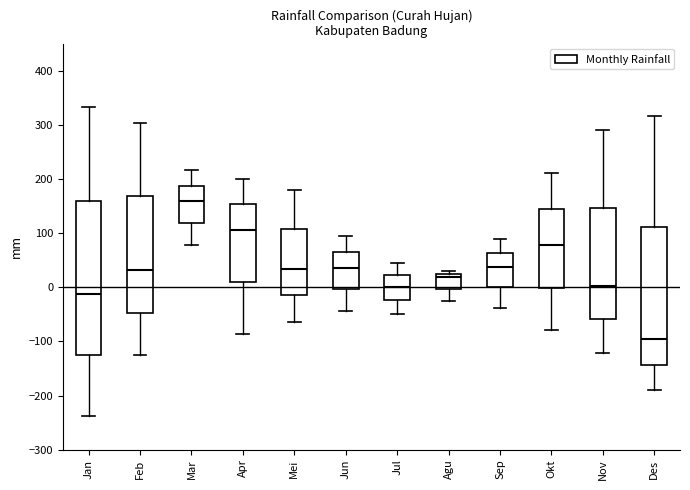

Reading left to right, read every box against the y-axis: the position of its median line, the range the box covers, and the ends of its whiskers. The values are not printed on the chart, so give them approximately, as read against the axis.

Jan: median -10, box -130 to 160, whiskers -240 to 330
Feb: median 30, box -50 to 170, whiskers -120 to 300
Mar: median 160, box 120 to 190, whiskers 80 to 220
Apr: median 110, box 10 to 150, whiskers -90 to 200
Mei: median 30, box -10 to 110, whiskers -60 to 180
Jun: median 40, box 0 to 70, whiskers -40 to 100
Jul: median 0, box -20 to 20, whiskers -50 to 50
Agu: median 20 (just below the box's upper edge), box 0 to 20, whiskers -20 to 30
Sep: median 40, box 0 to 60, whiskers -40 to 90
Okt: median 80, box 0 to 140, whiskers -80 to 210
Nov: median 0, box -60 to 150, whiskers -120 to 290
Des: median -100, box -140 to 110, whiskers -190 to 320